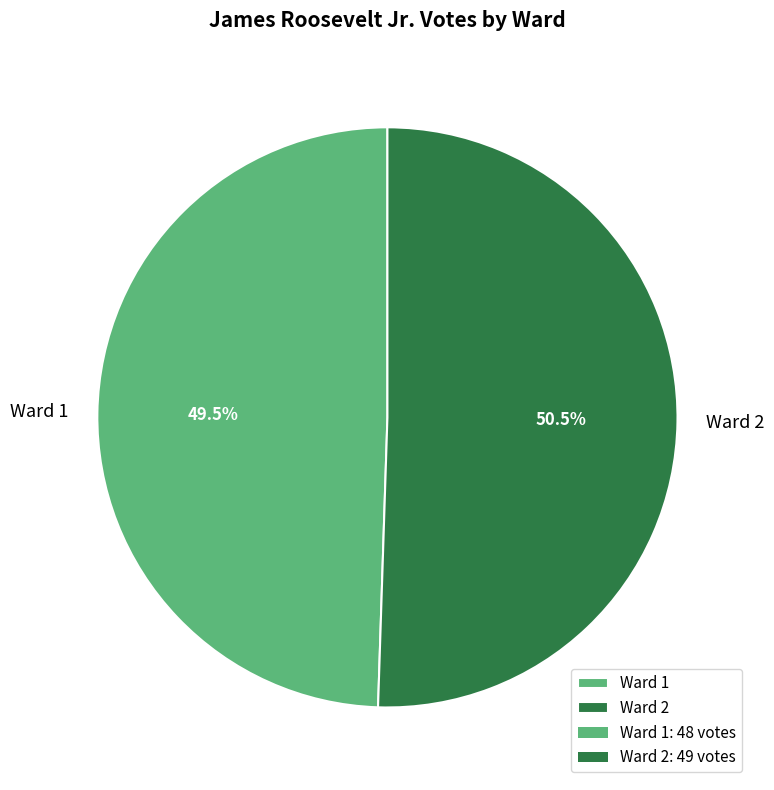

How many segments does this pie chart have?

2